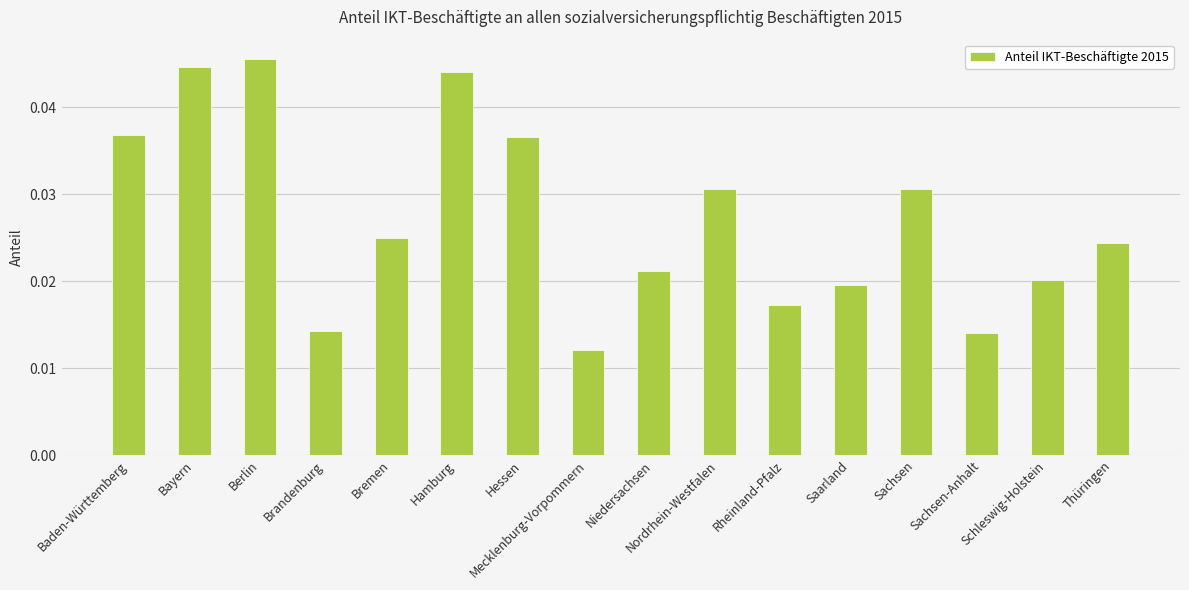

Are the bars horizontal?

No